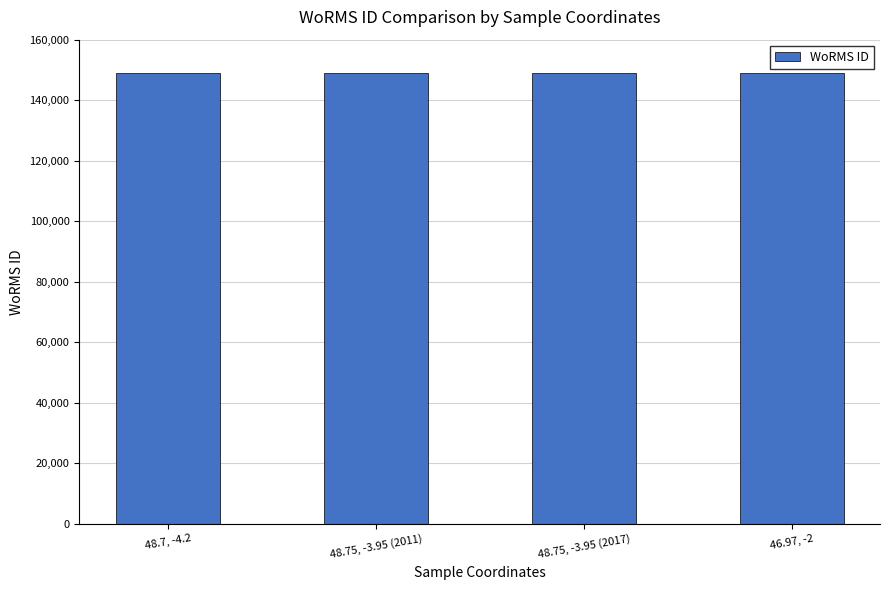

What is the difference between the maximum and second lowest values?

87